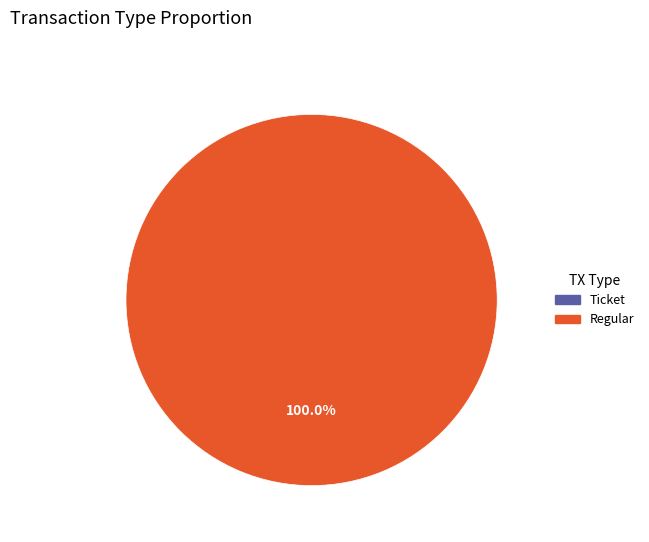

To the nearest percent, what portion does Regular (io_index=26) represent?

100%